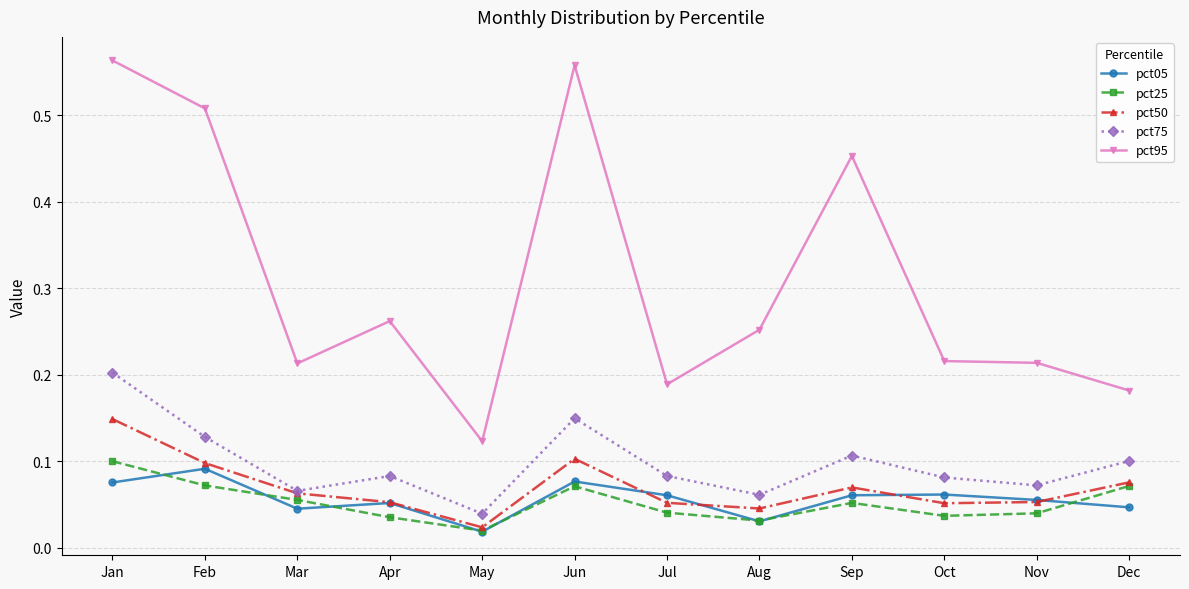

How many pct50 values are between 0 and 1?

12